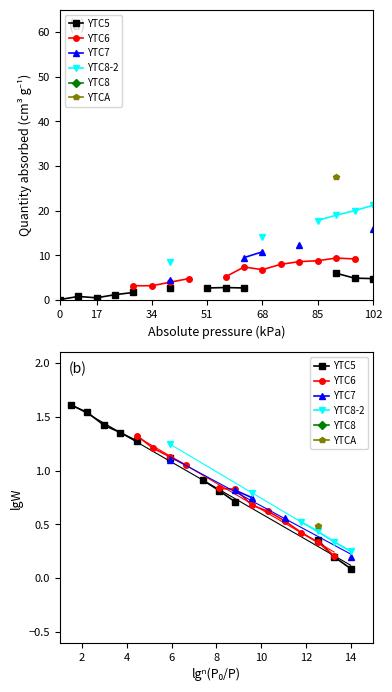

What is the difference between the second highest and minimum values in the YTC5 series?

1.5